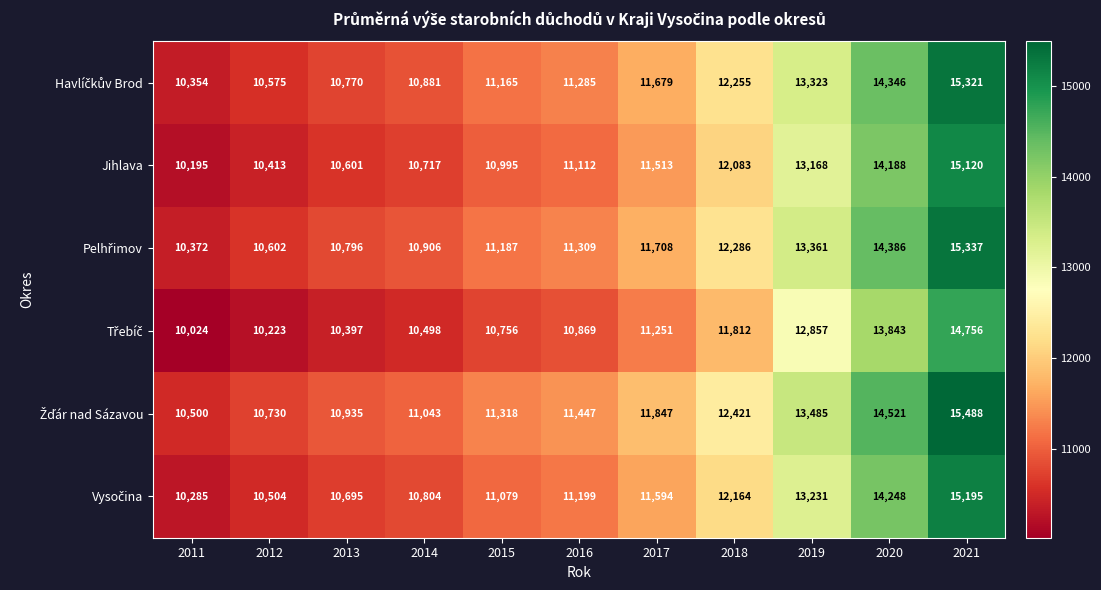

Count the number of categories in the chart.

11